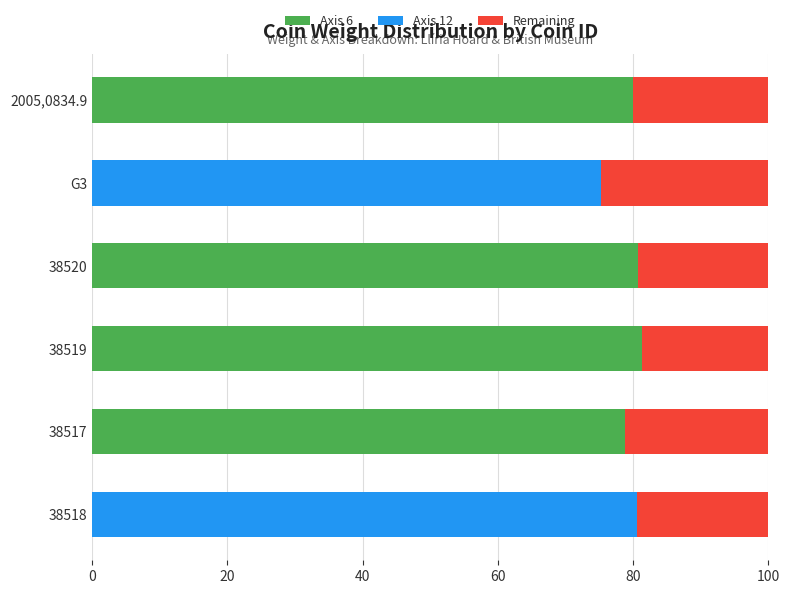

The Axis 6 series shows 36.6 at 2005,0834.9. True or false?

False